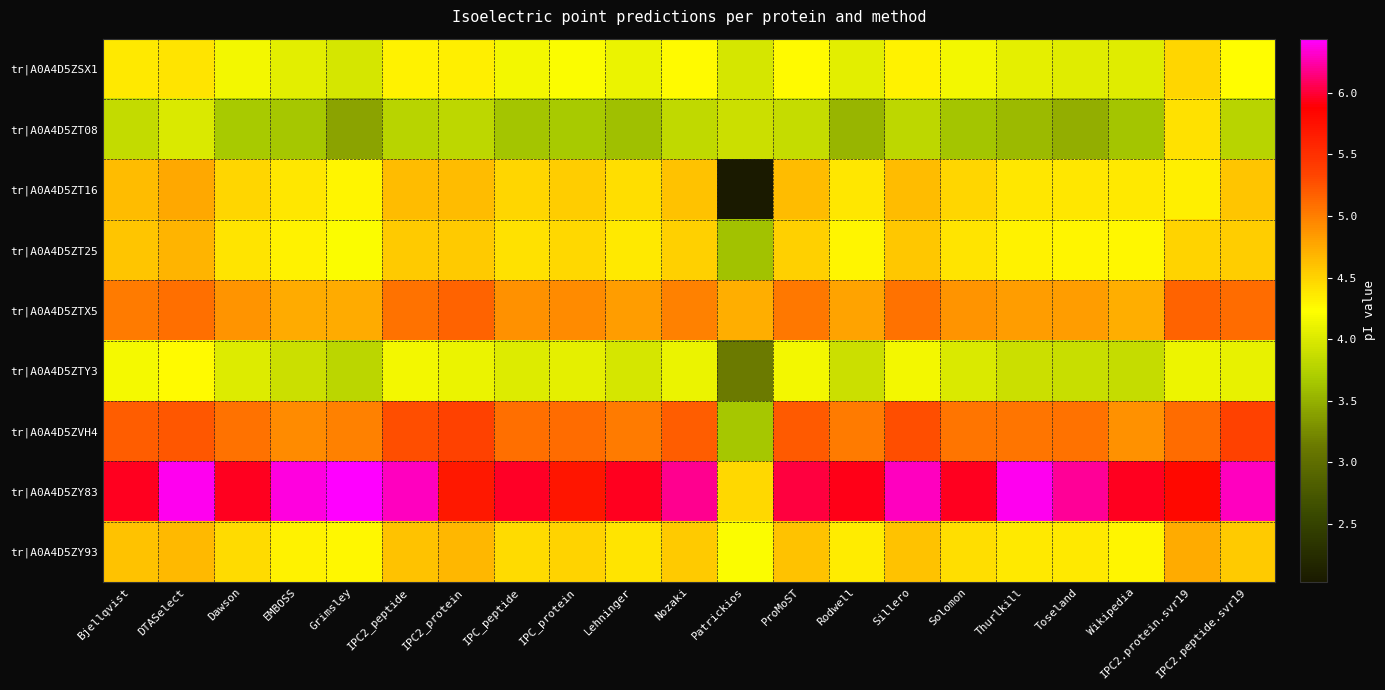

Which has a higher value, DTASelect or IPC_peptide?

DTASelect